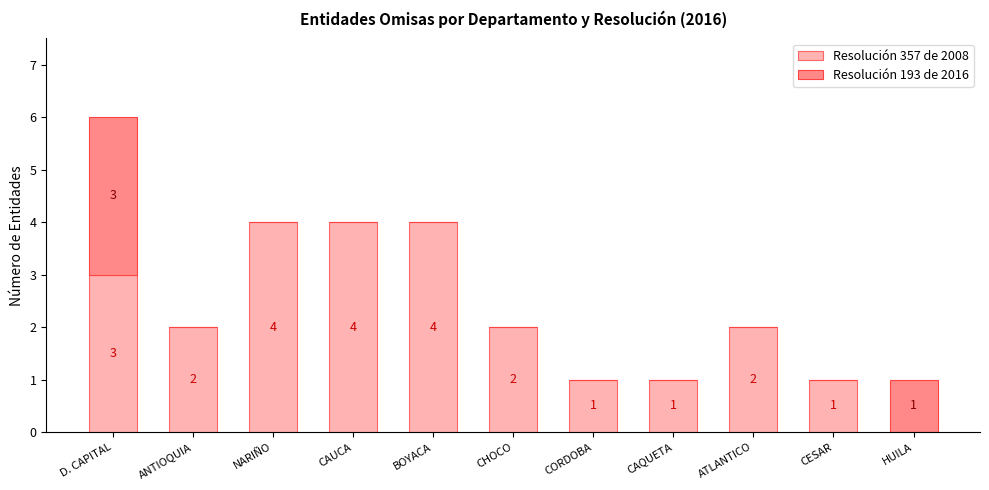

True or false: Resolución 357 de 2008 has a value of 2 at CHOCO.

True